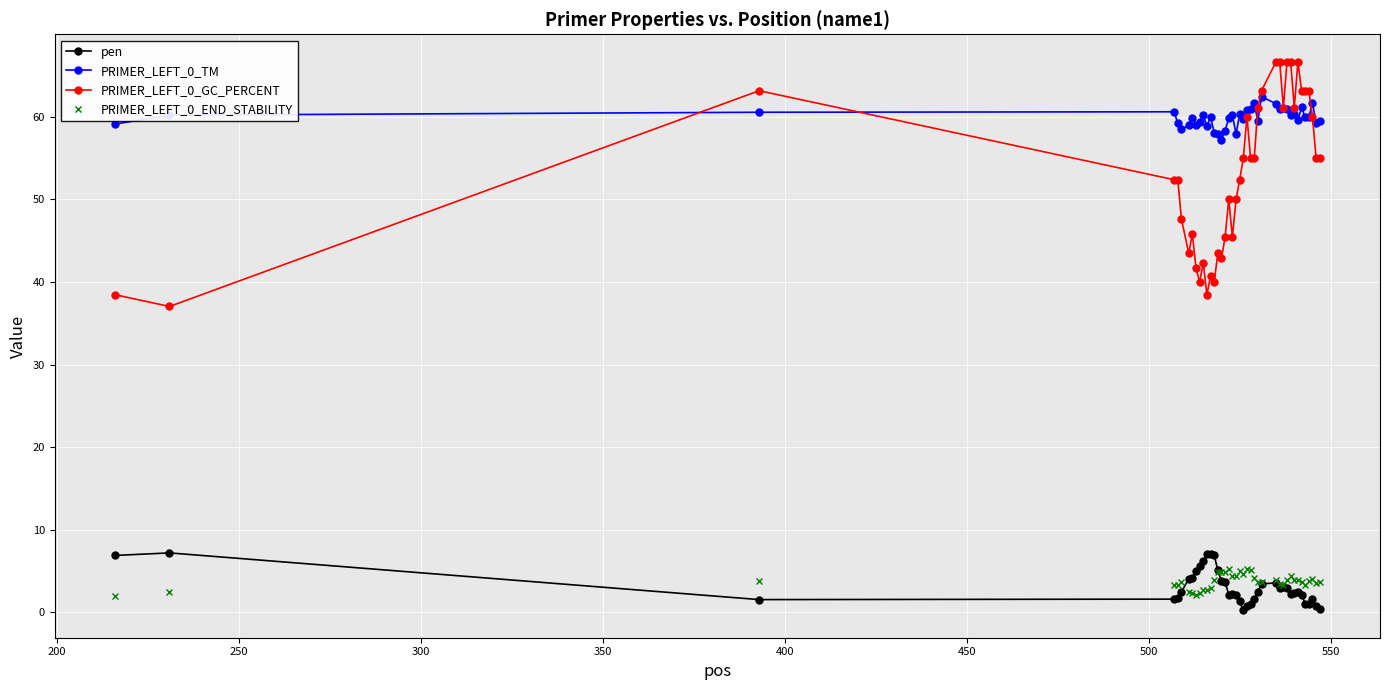

True or false: pen and PRIMER_LEFT_0_TM cross at least once.

False